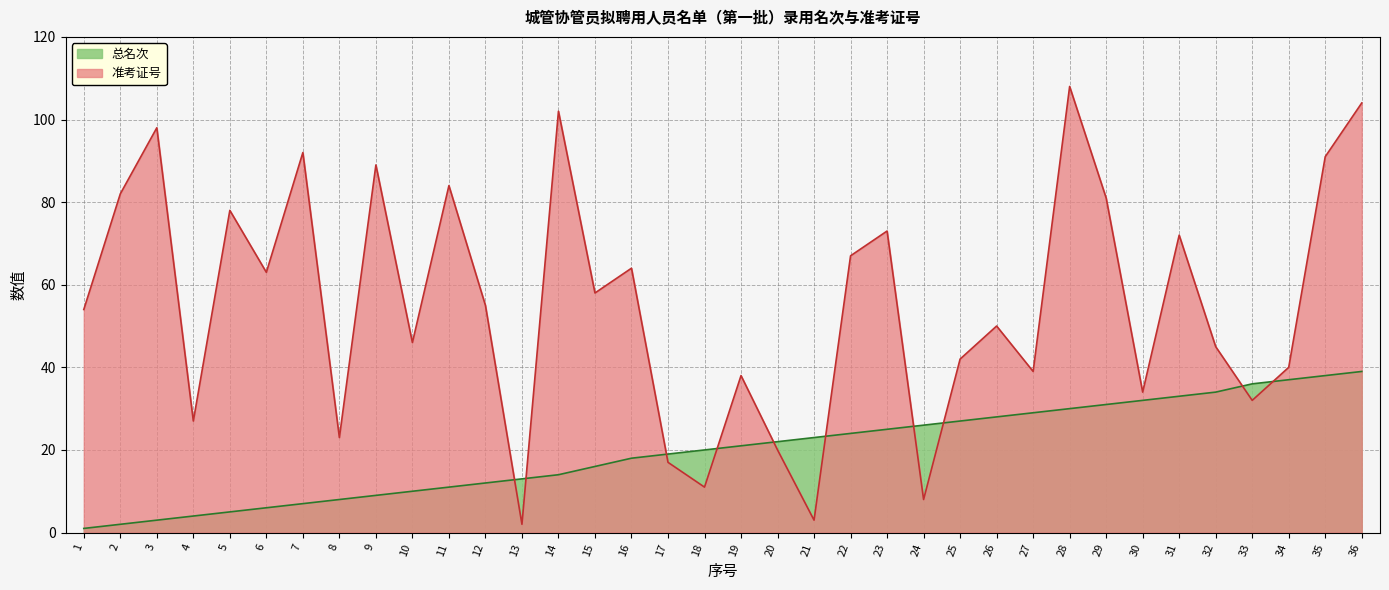

After their last crossing, which series has the higher values: 总名次 or 准考证号?

准考证号